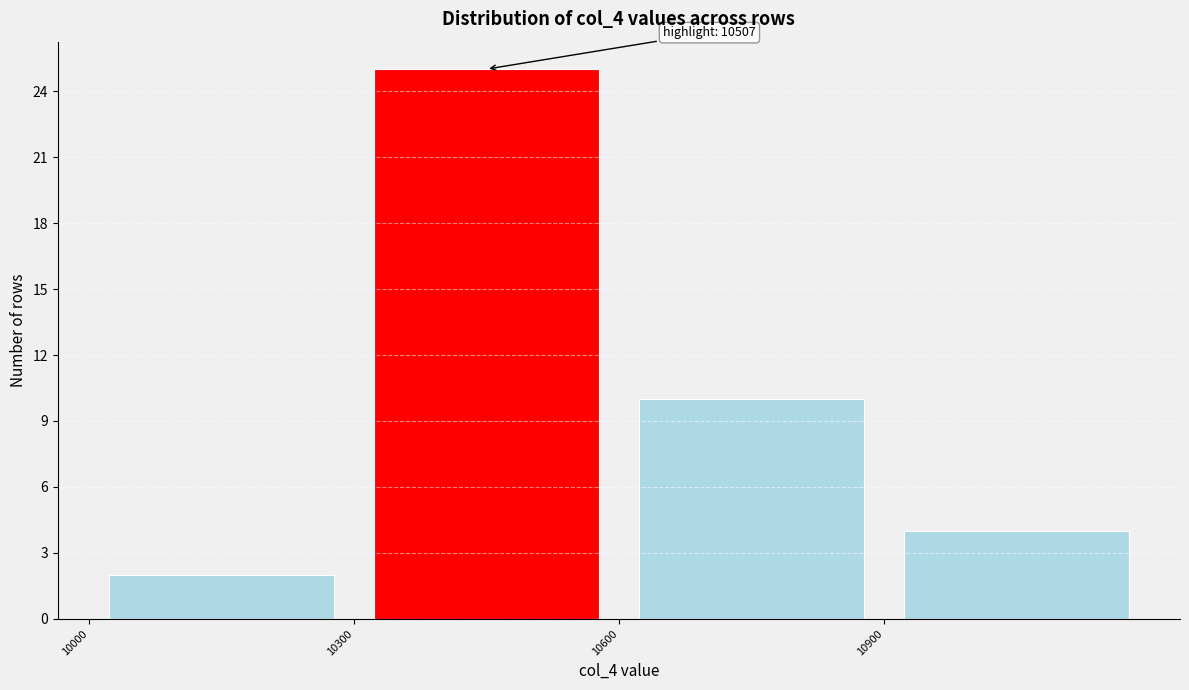

Over which range of the x-axis is the bar tallest?

10300 to 10600